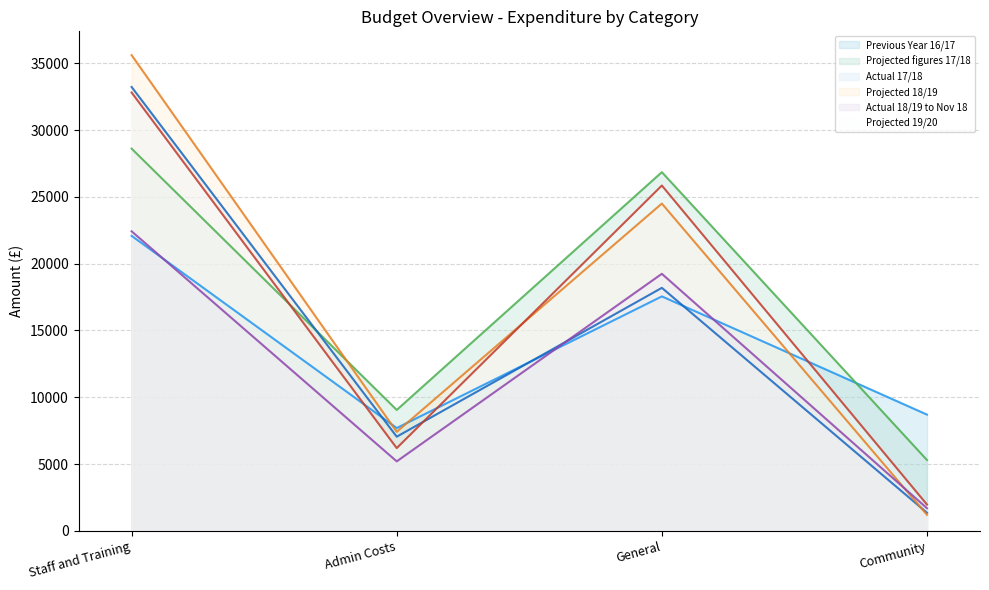

Is the value of Projected 19/20 at General greater than the value of Actual 17/18 at Admin Costs?

Yes